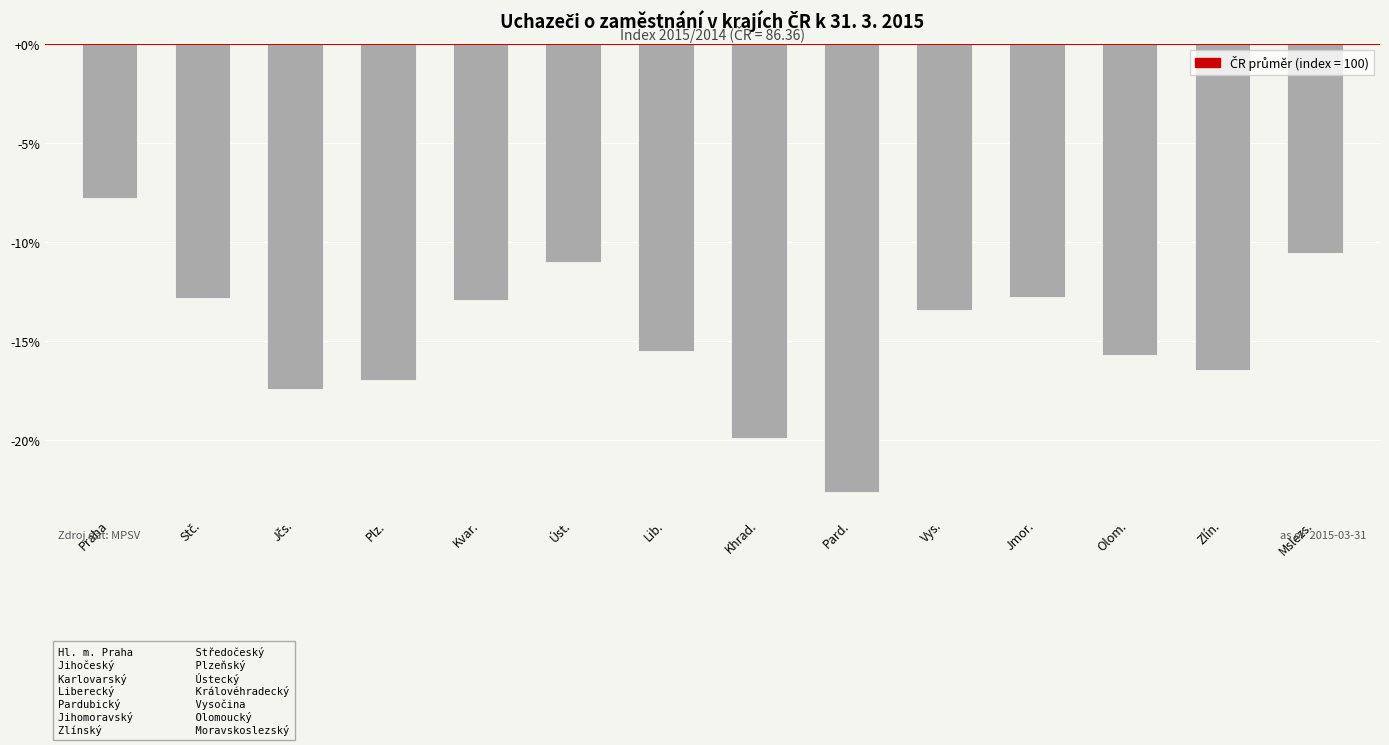

How many series are shown in this chart?

1